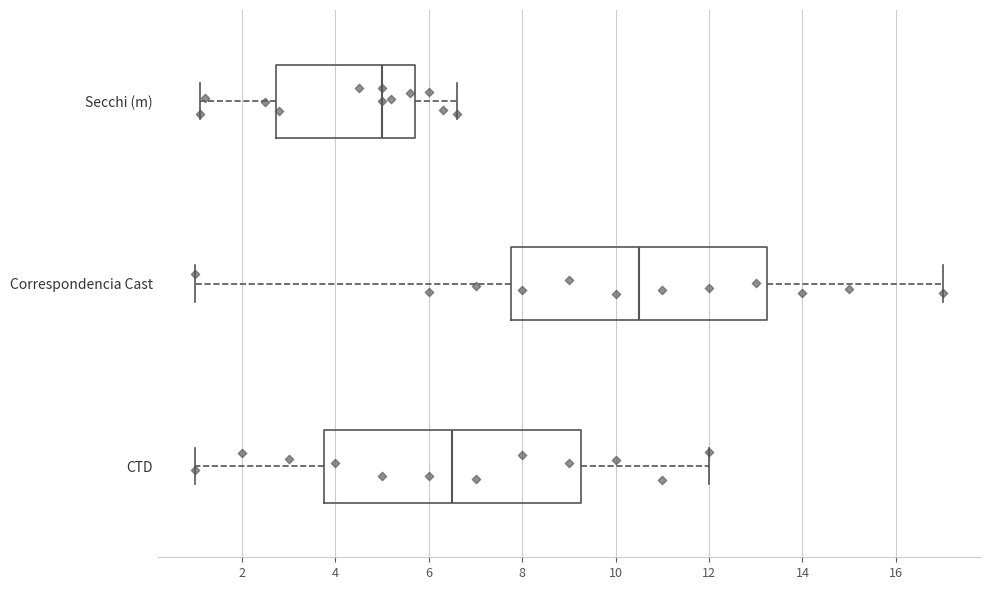

Reading bottom to top, transcribe this box plot: for each box, give where its median line is, the range the box spans, and where its two whiskers end, as read against the x-axis. The values are not printed on the chart, so give them approximately, as read against the axis.

CTD: median 6.6, box 3.8 to 9.2, whiskers 1.0 to 12.0
Correspondencia Cast: median 10.6, box 7.8 to 13.2, whiskers 1.0 to 17.0
Secchi (m): median 5.0, box 2.8 to 5.8, whiskers 1.2 to 6.6